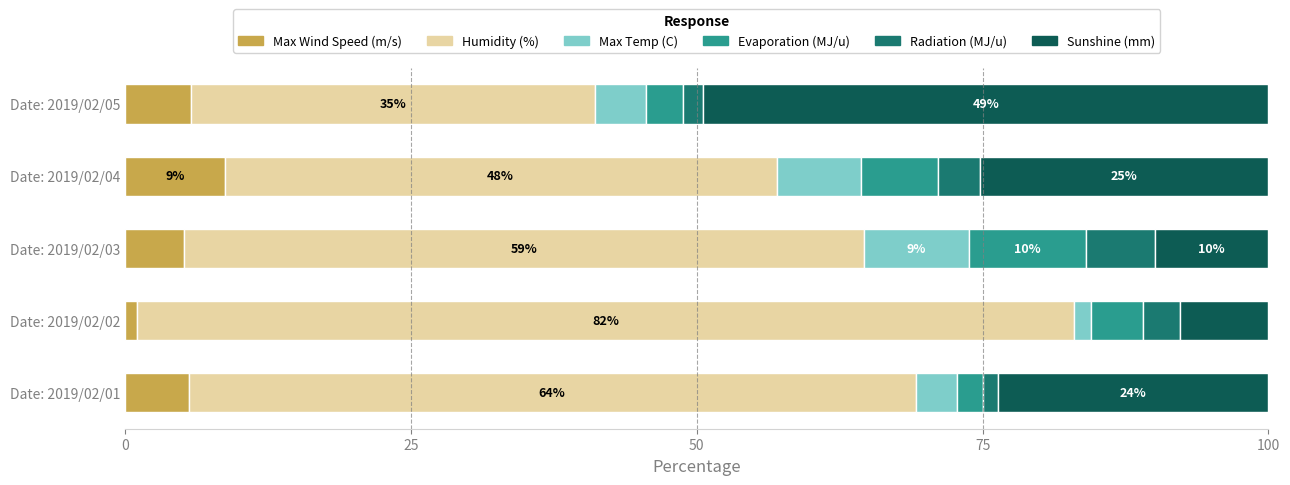

What is the maximum value for Max Wind Speed (m/s)?

8.7